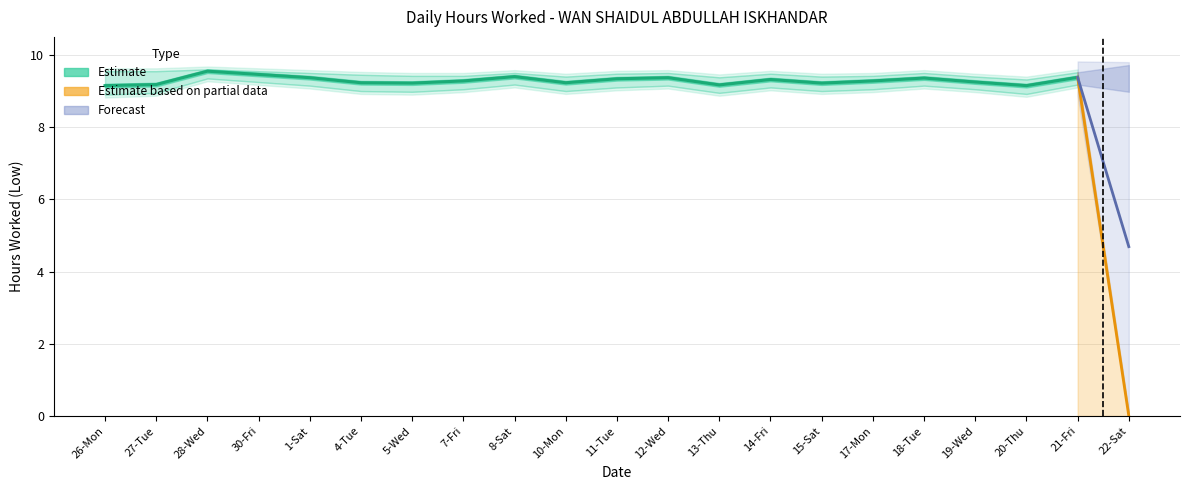

What is the average value?

8.9